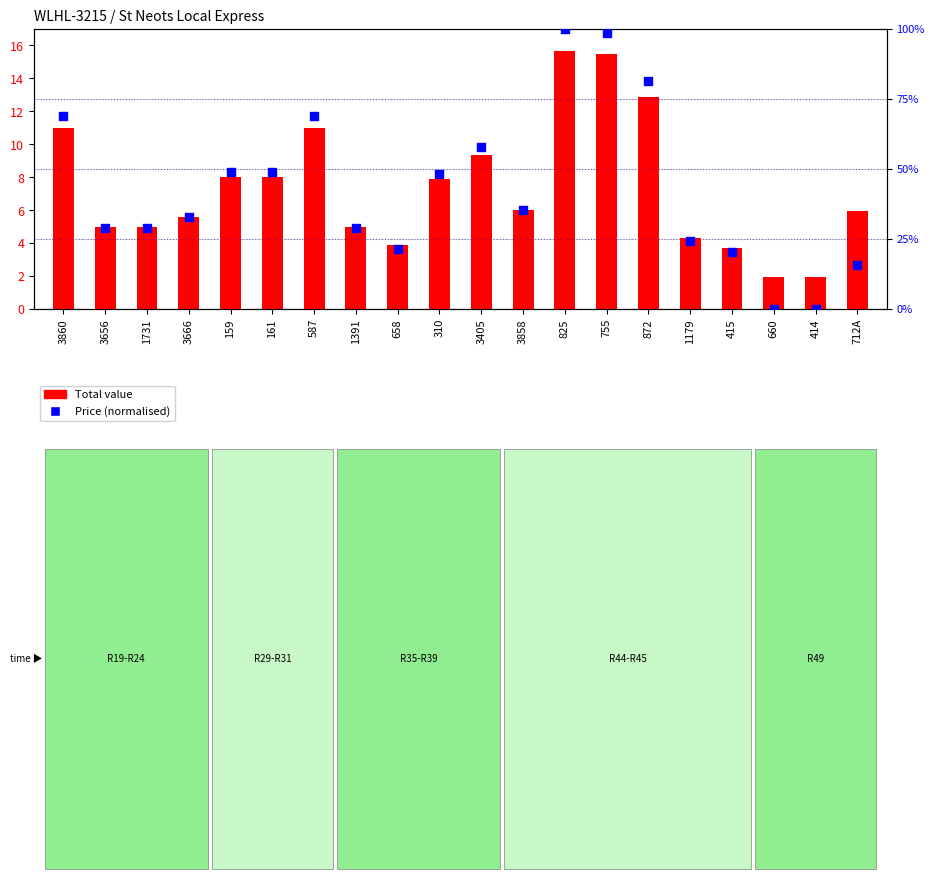

At which category is the sum across all series the highest?

825